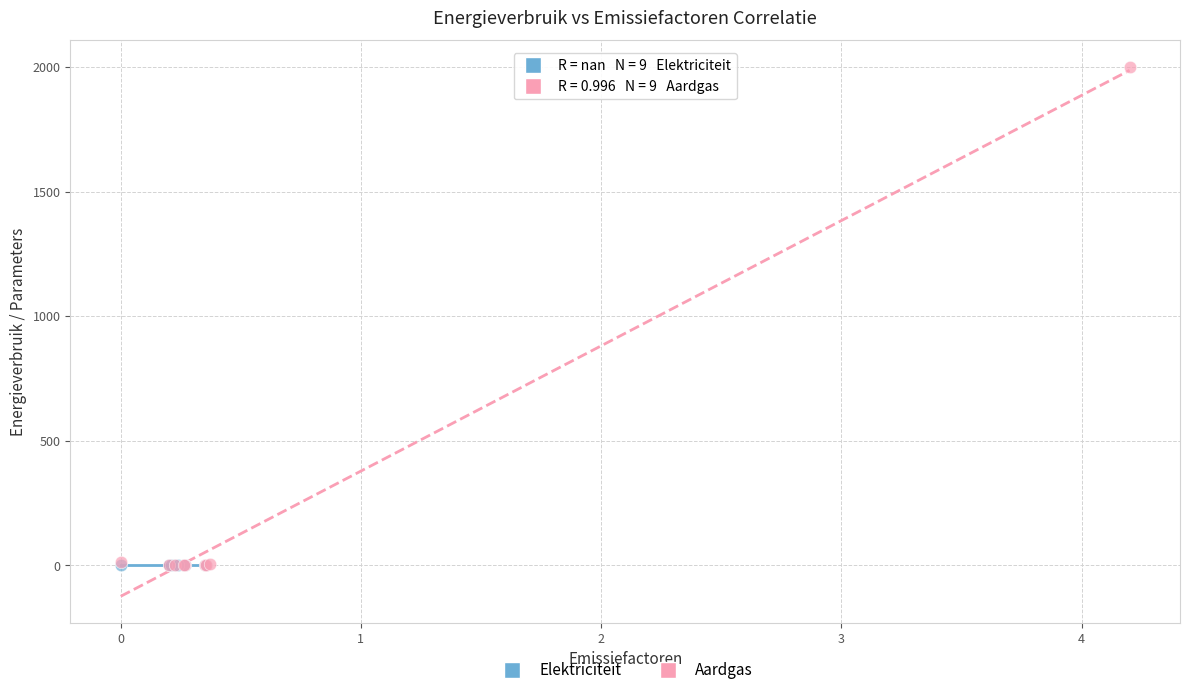

Which series reaches the maximum Y coordinate?

Aardgas